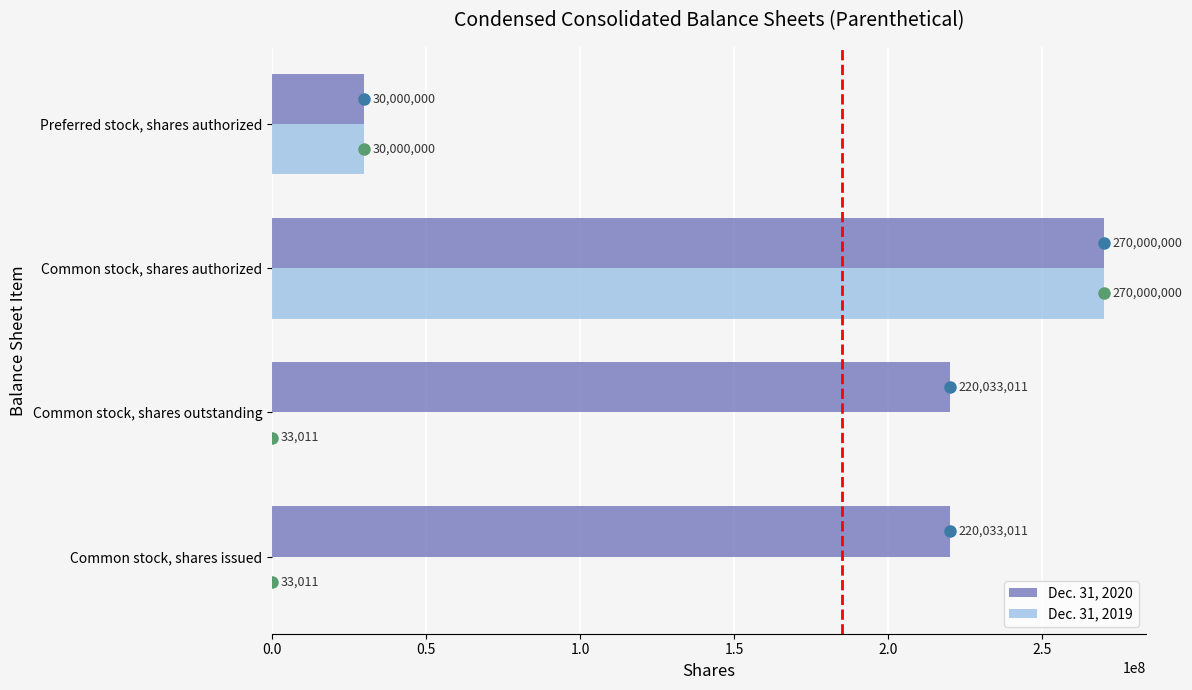

Is it true that Dec. 31, 2019 equals 270000000 at Common stock, shares authorized?

True